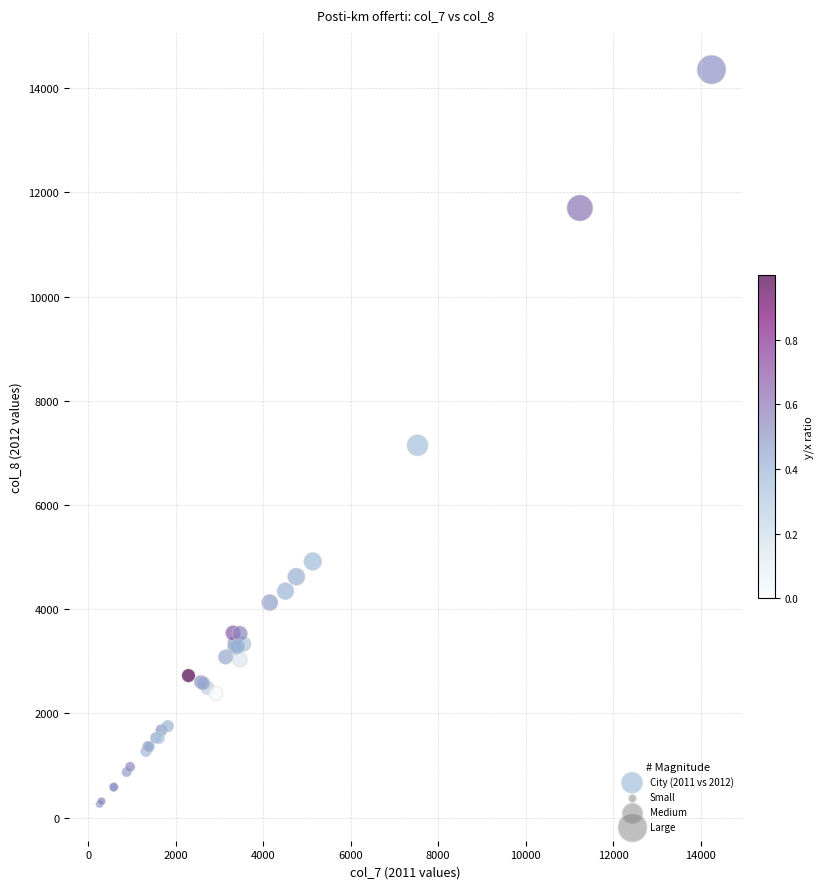

What Y value in the scatter plot is closest to 7307?

7144.8